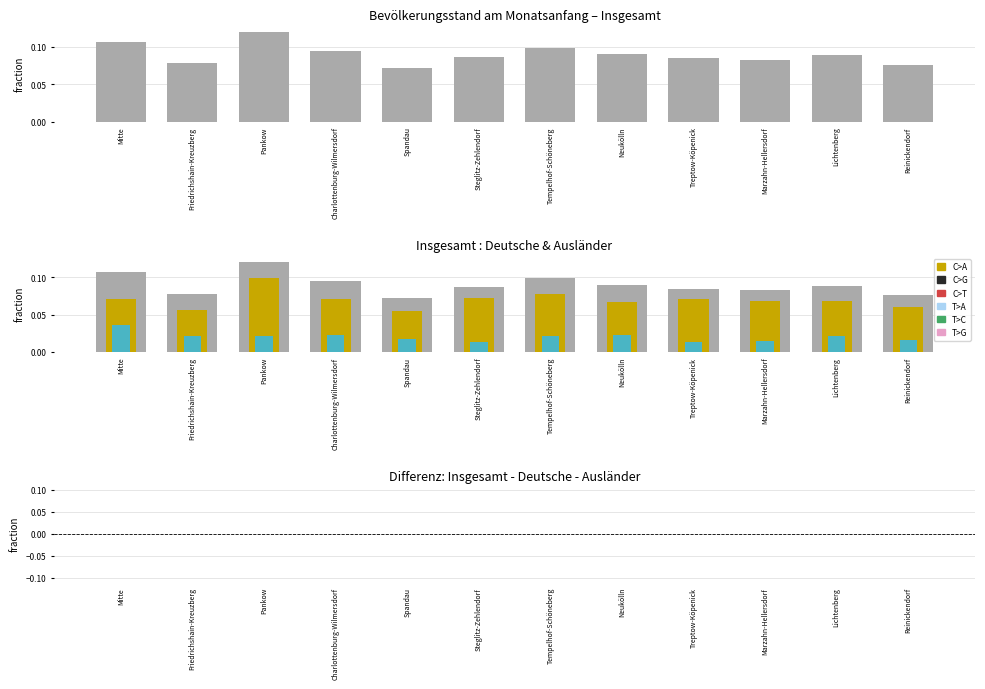

Where is Deutsche nearest to the value 0?

Spandau